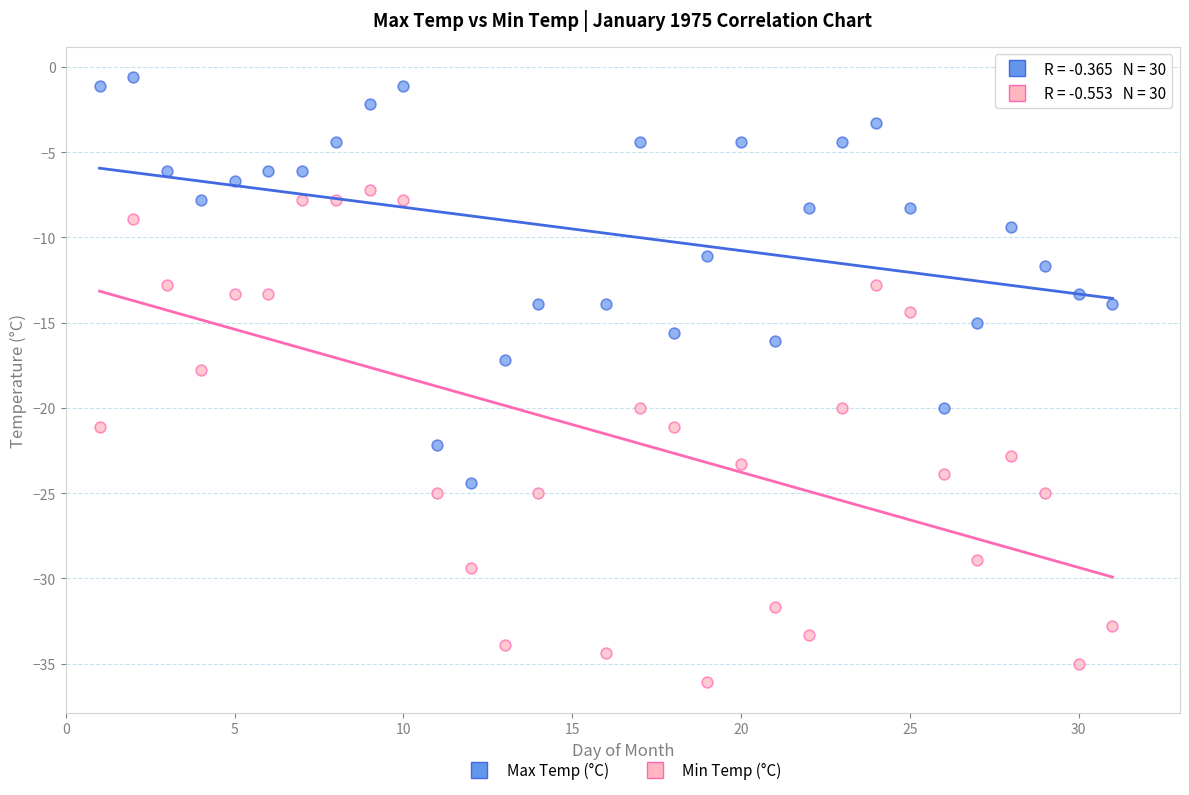

Across all data points, what is the range of Y values (max minus min)?

35.5